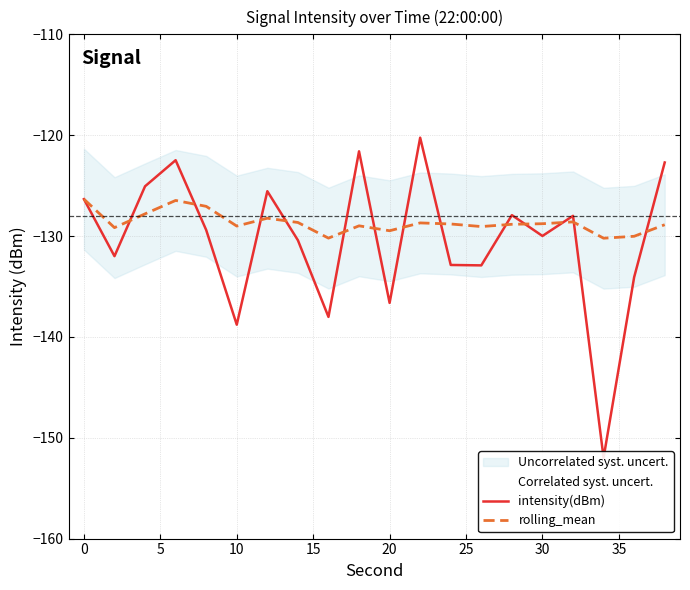

Is it true that rolling_mean equals -62.3 at 10?

False